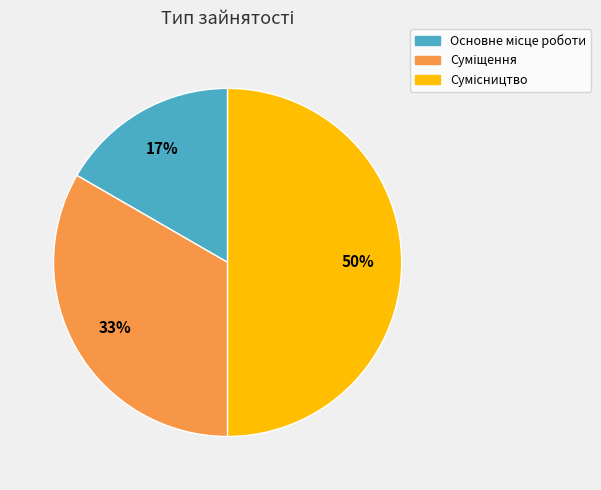

The Сумісництво slice represents 61% of the pie. True or false?

False